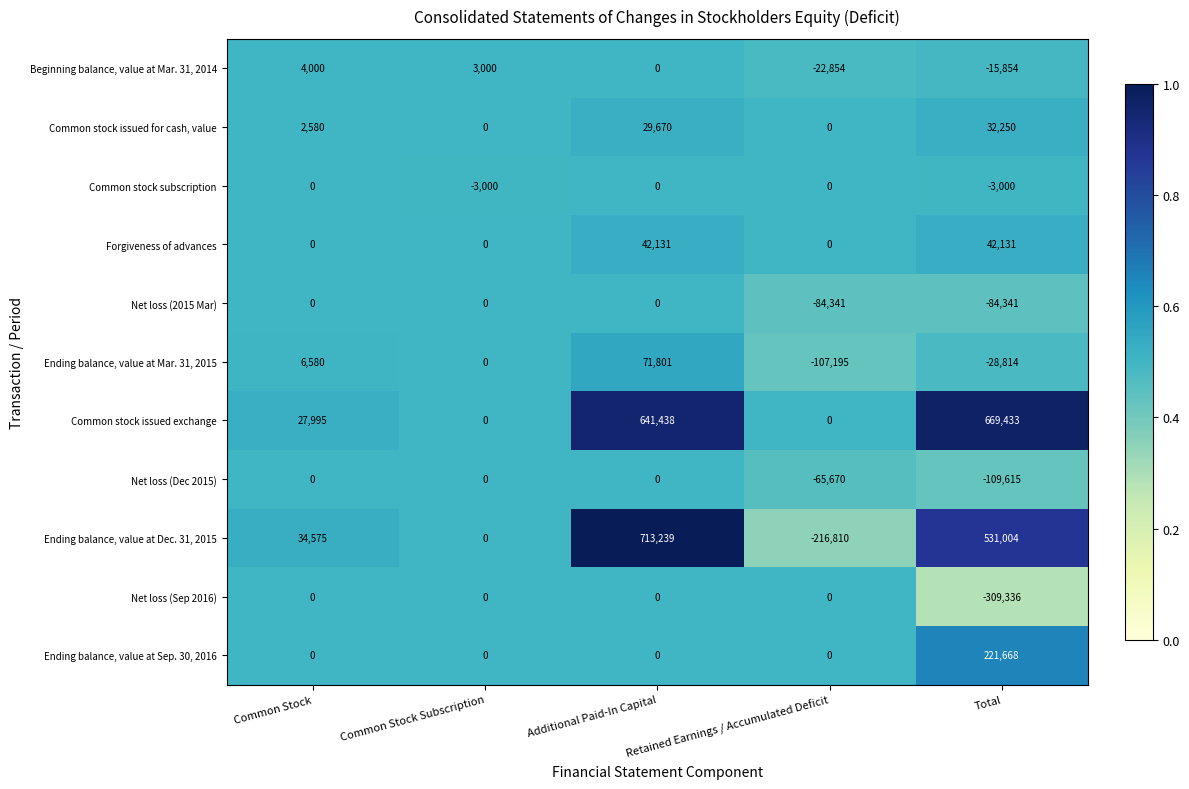

The value of Net loss (Dec 2015) at Common Stock Subscription is 0. True or false?

True